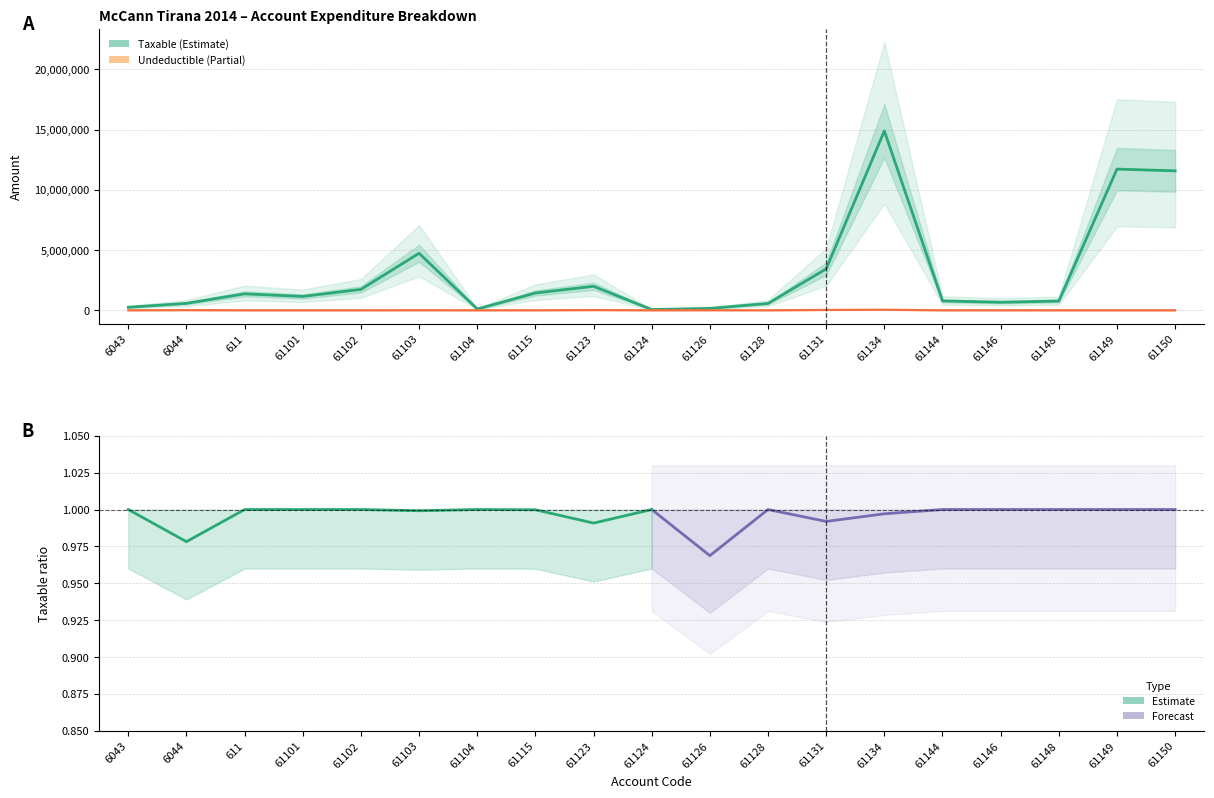

True or false: Undeductible and Taxable cross at least once.

False